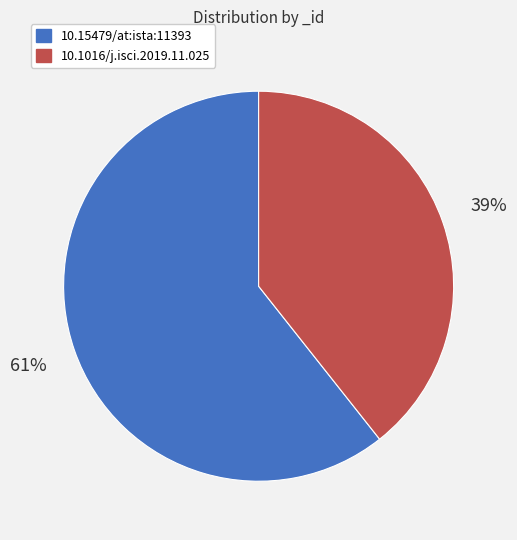

Which has a higher value, 10.1016/j.isci.2019.11.025 or 10.15479/at:ista:11393?

10.15479/at:ista:11393